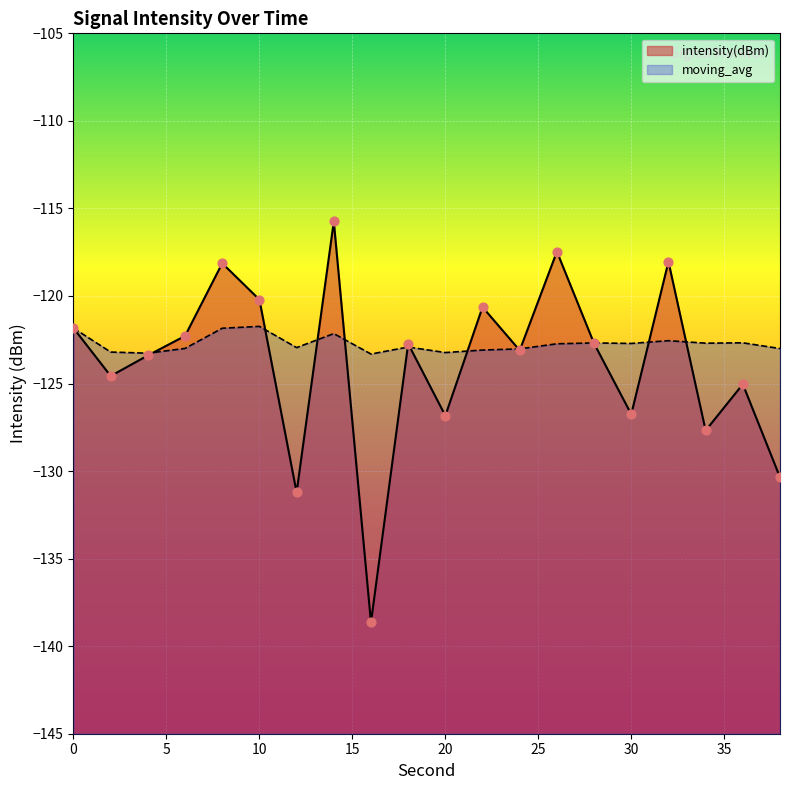

At how many categories does at least one series exceed -120?

4